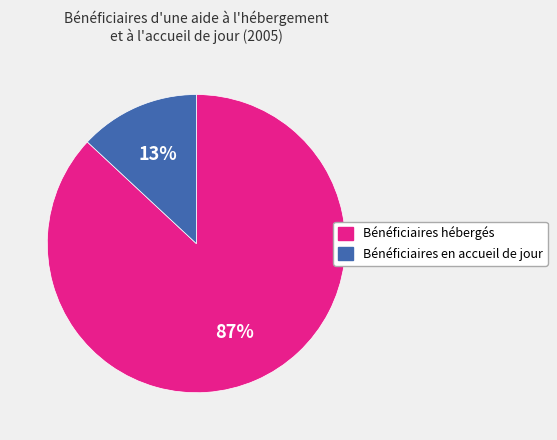

How many segments does this pie chart have?

2